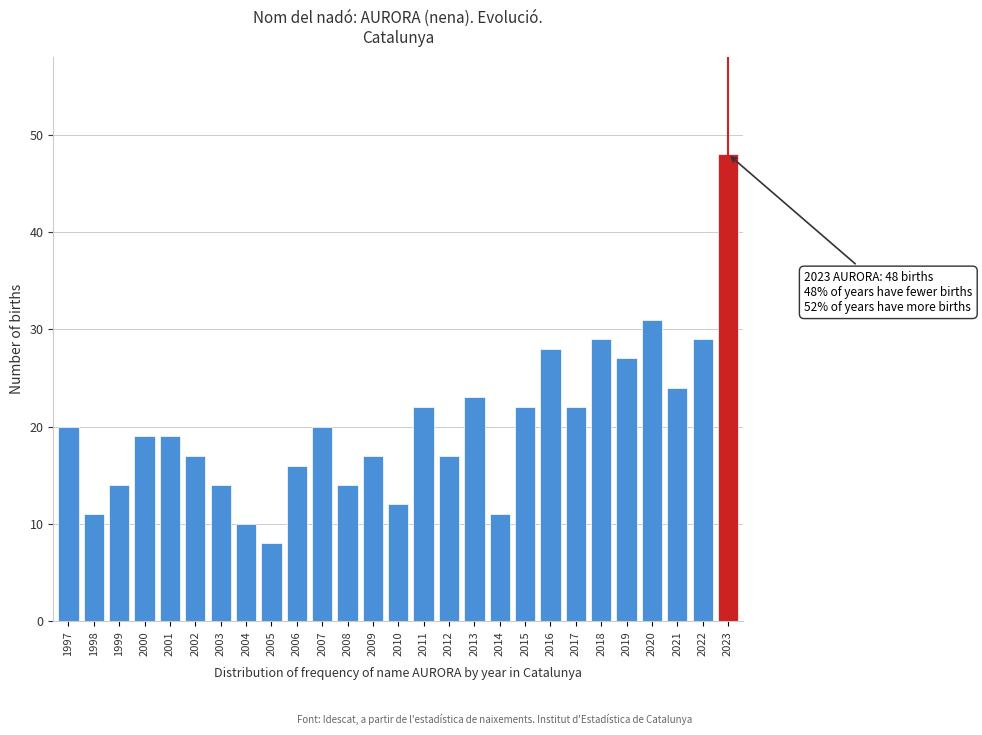

Reading left to right, list all the values displayed in this chart.

1997=20	1998=11	1999=14	2000=19	2001=19	2002=17	2003=14	2004=10	2005=8	2006=16	2007=20	2008=14	2009=17	2010=12	2011=22	2012=17	2013=23	2014=11	2015=22	2016=28	2017=22	2018=29	2019=27	2020=31	2021=24	2022=29	2023=48